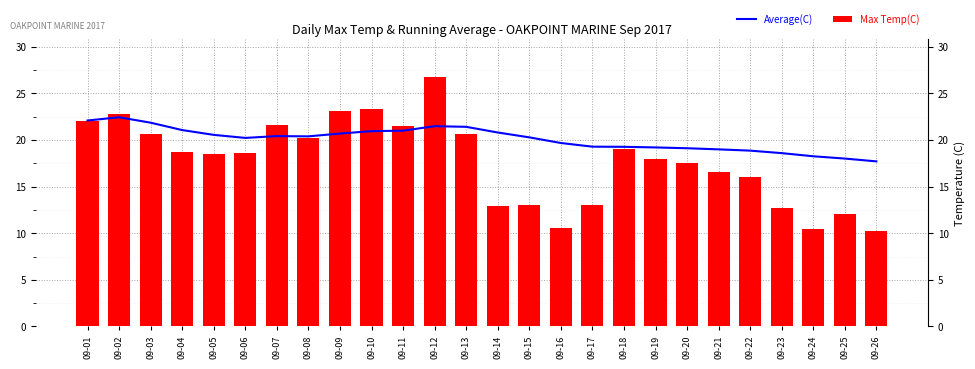

Is it true that Average(C) equals 19.2 at 09-19?

True